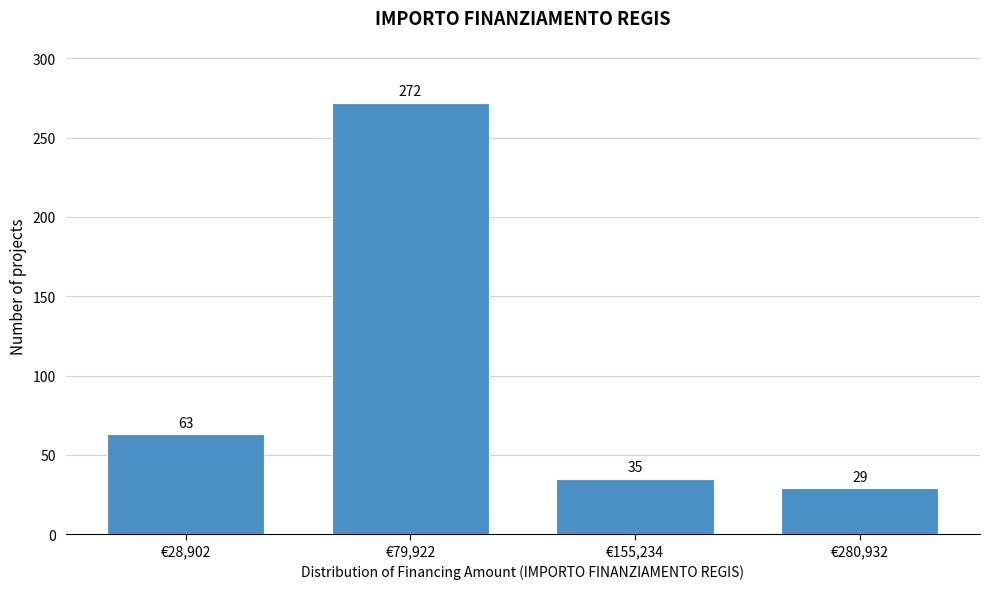

Reading right to left, transcribe all the data shown in this chart.

29	35	272	63